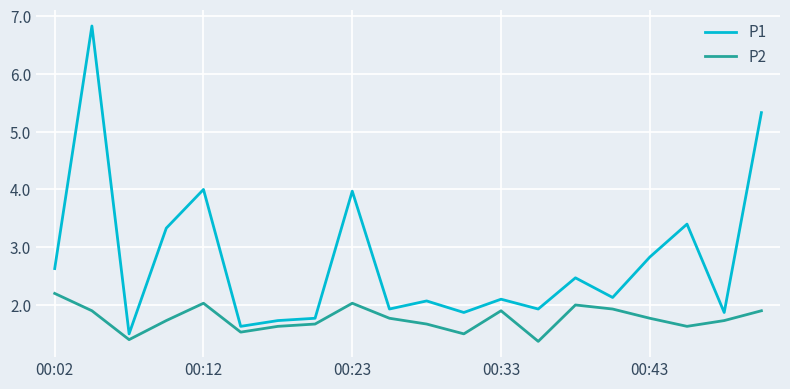

What is the difference between the maximum and minimum values in the P2 series?

0.8